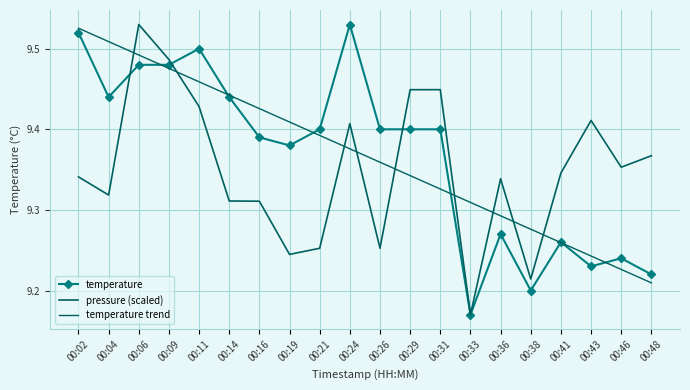

Count the temperature values in the range 9 to 10.

20